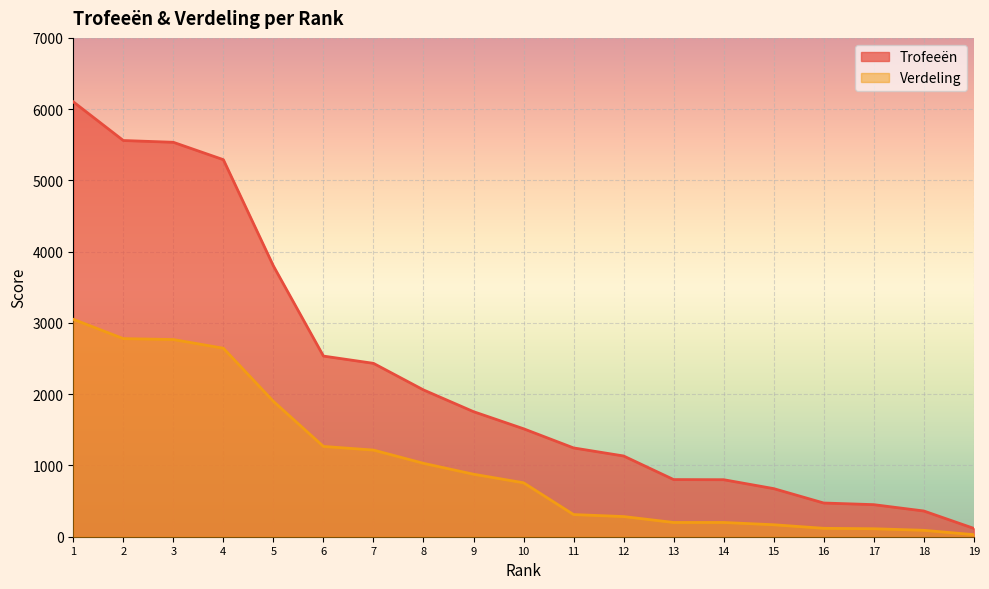

Is it true that Verdeling equals 225 at 15?

False